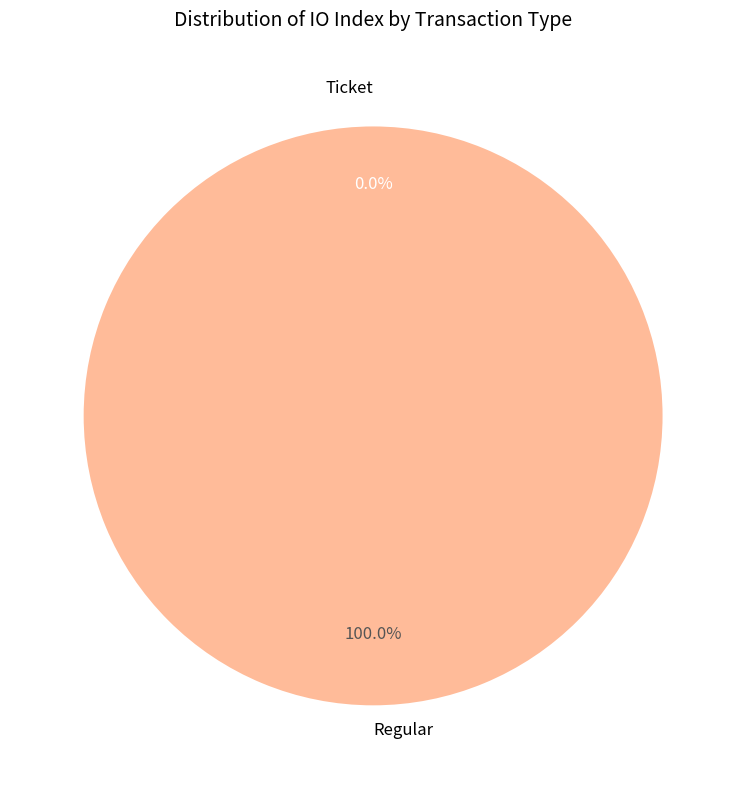

The Ticket slice represents 0% of the pie. True or false?

True